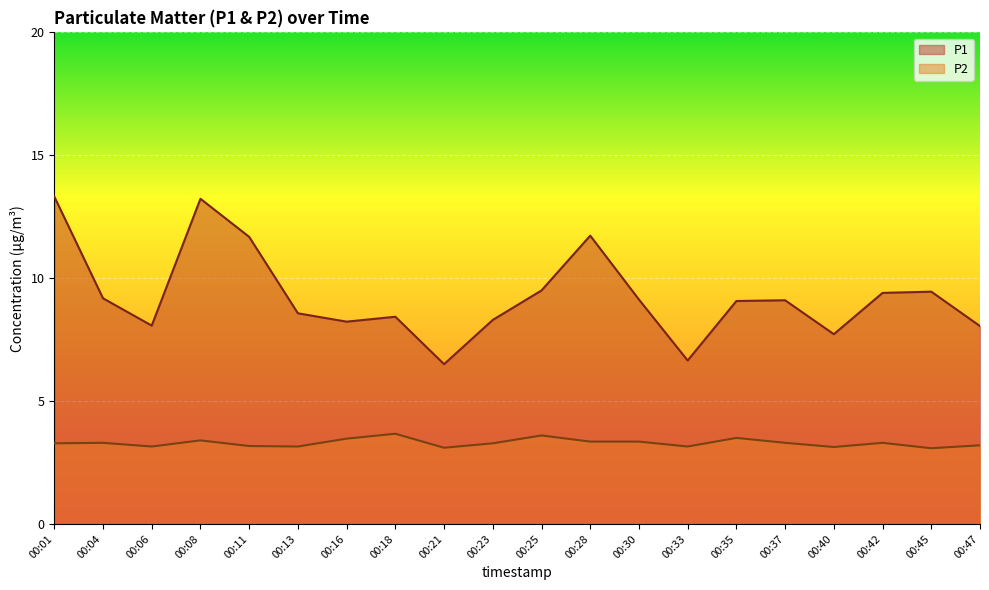

Does the chart display data point markers on the line(s)?

No